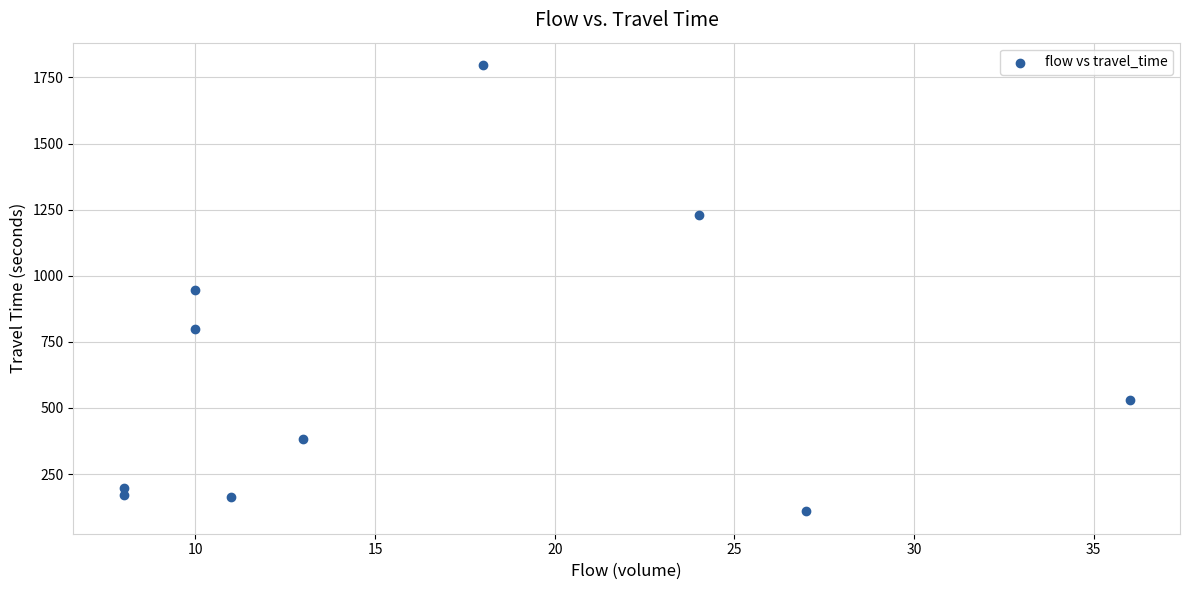

What is the range of X values (max minus min)?

28